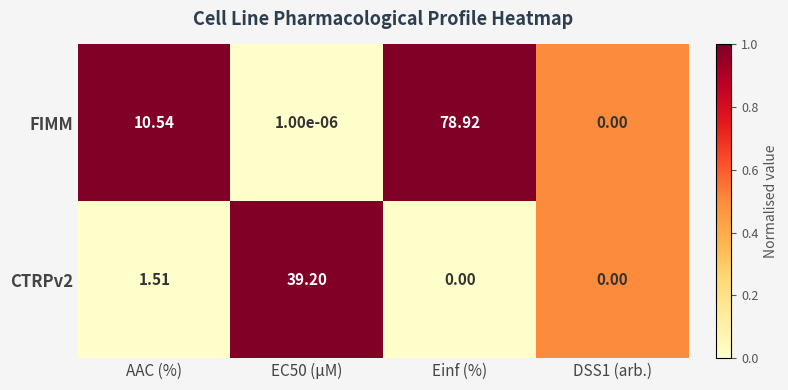

Rank the series by their maximum value, from highest to lowest.

FIMM, CTRPv2